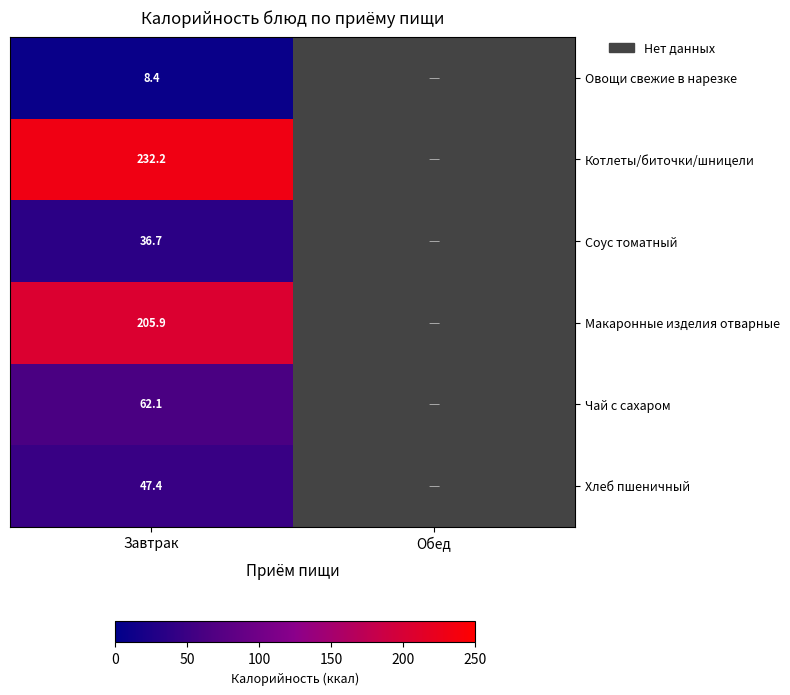

True or false: Макаронные изделия отварные has a value of 340.7 at Завтрак.

False